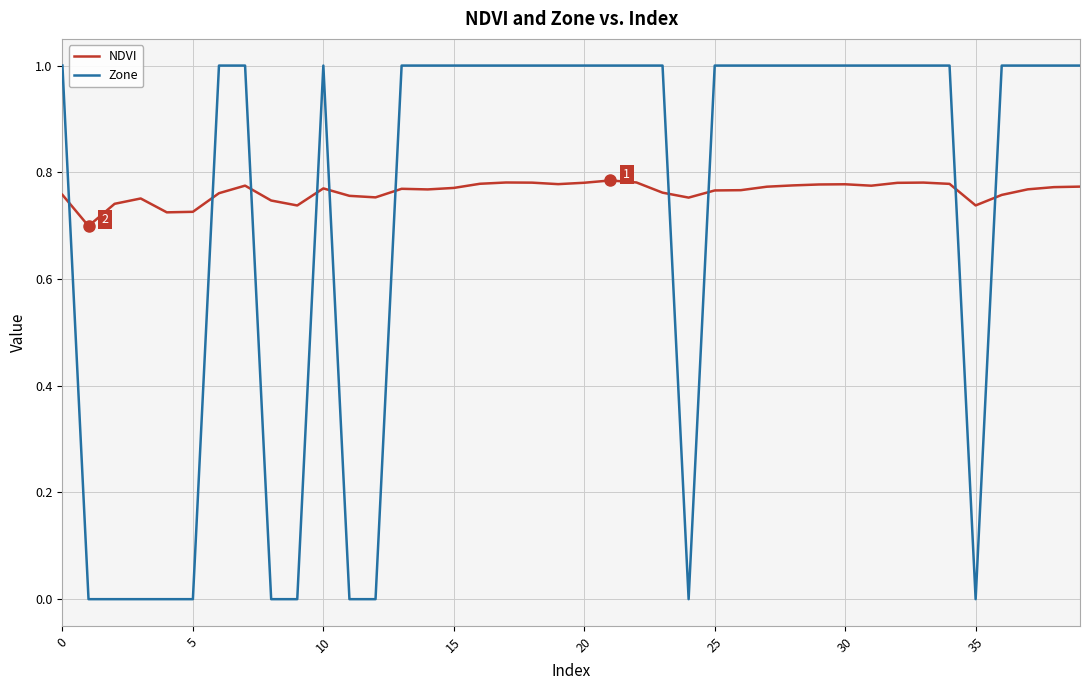

Which series has the largest range (max minus min)?

Zone